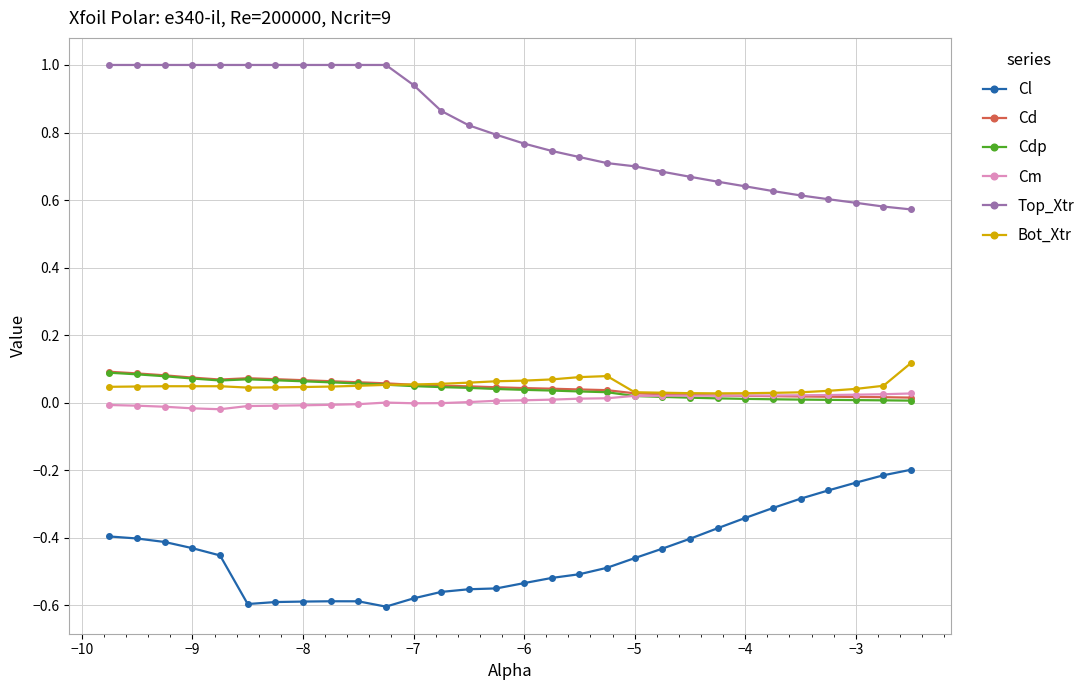

True or false: Cl and Bot_Xtr cross at least once.

False